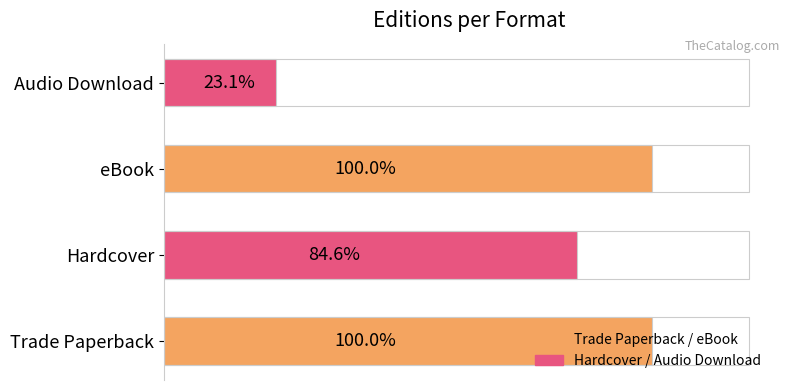

What is the difference between the maximum and minimum values?

10